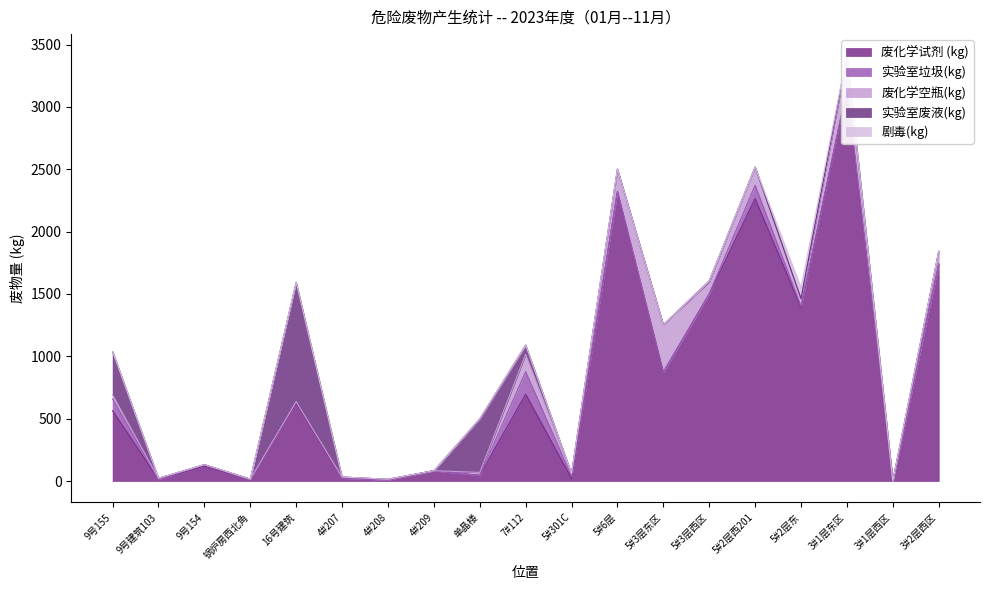

What is the difference between the 实验室垃圾(kg) values at 3#1层东区 and 7#112?

170.0